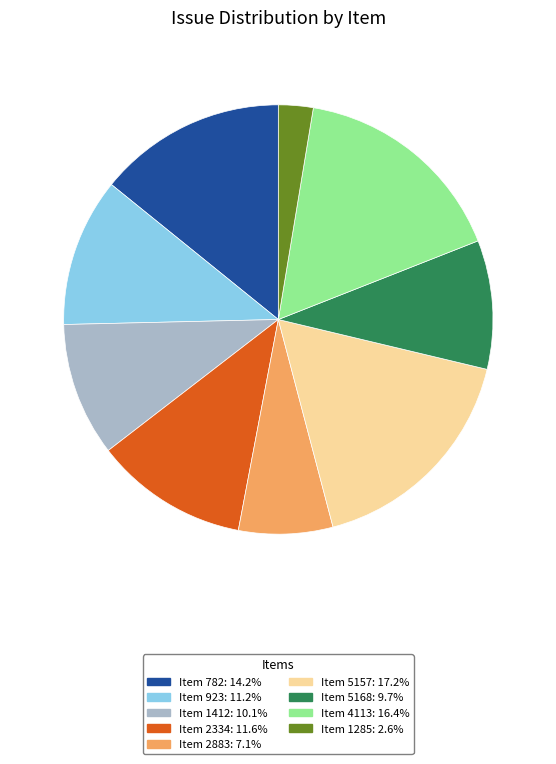

Is the sum of Item 5168: 9.7% and Item 1412: 10.1% greater than half?

No